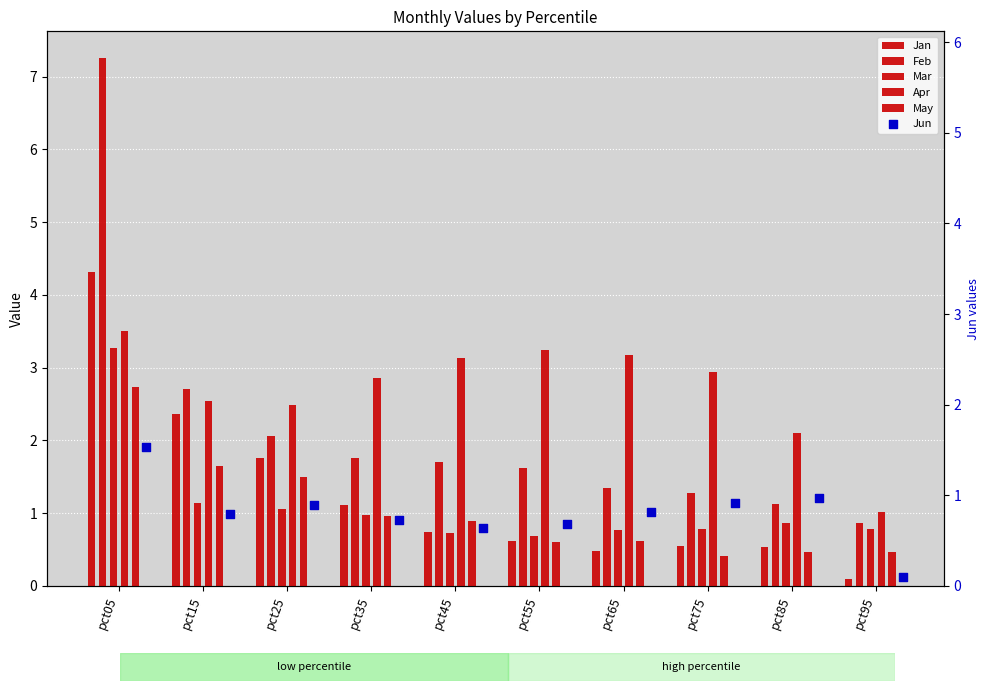

At how many categories does at least one series exceed 0?

10